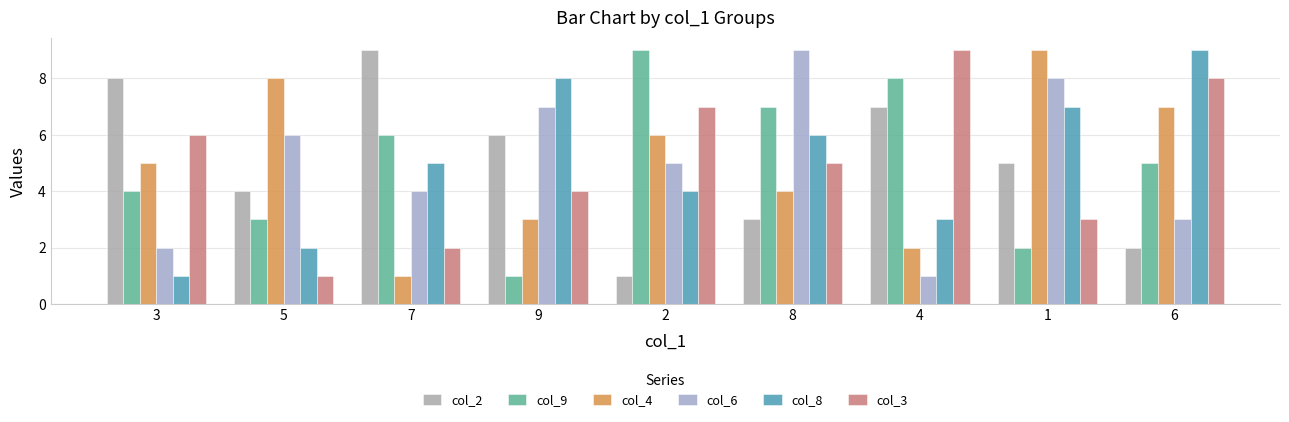

What position from the left is 4?

7